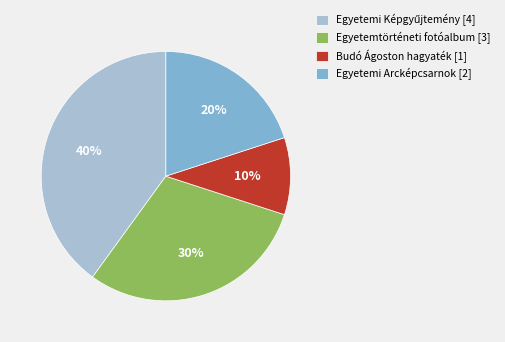

To the nearest percent, what is the average slice percentage?

25%